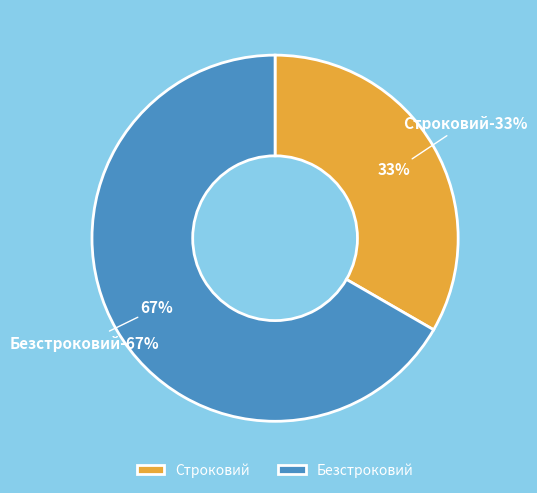

What is the smallest slice in the pie chart?

Строковий